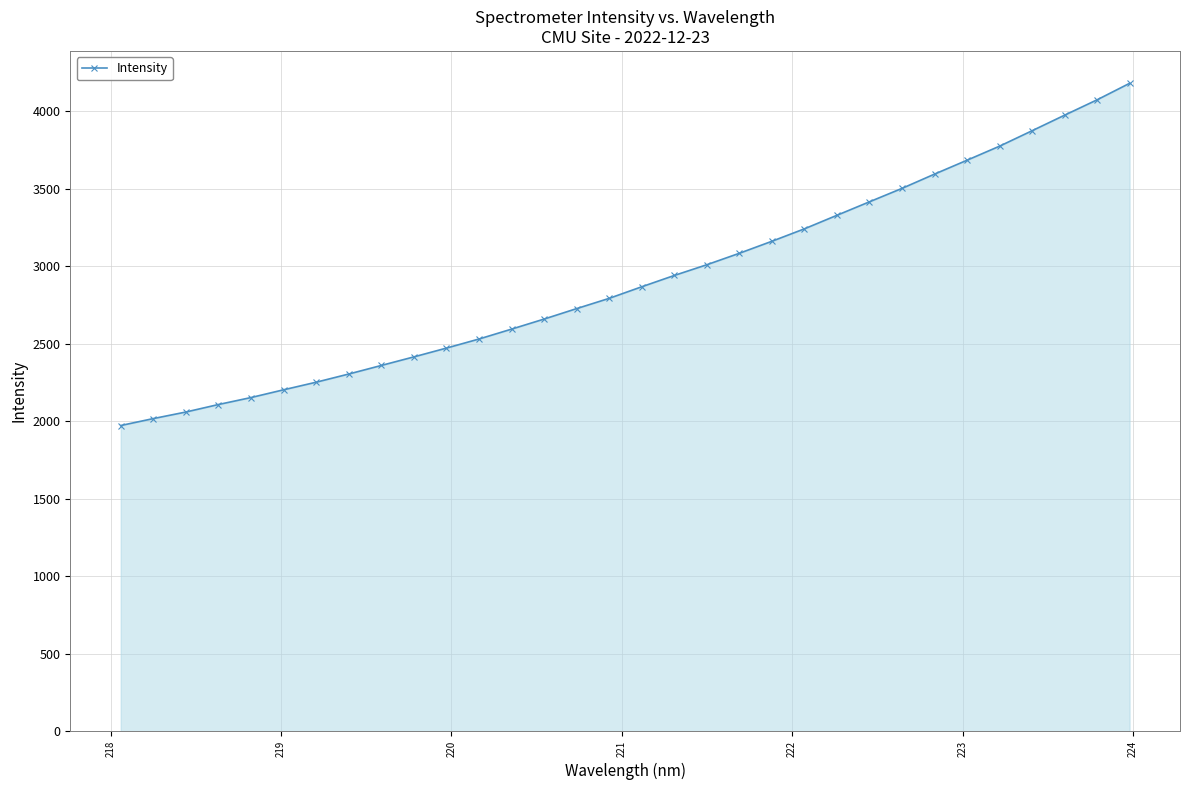

What is the maximum value shown in the chart?

4181.2